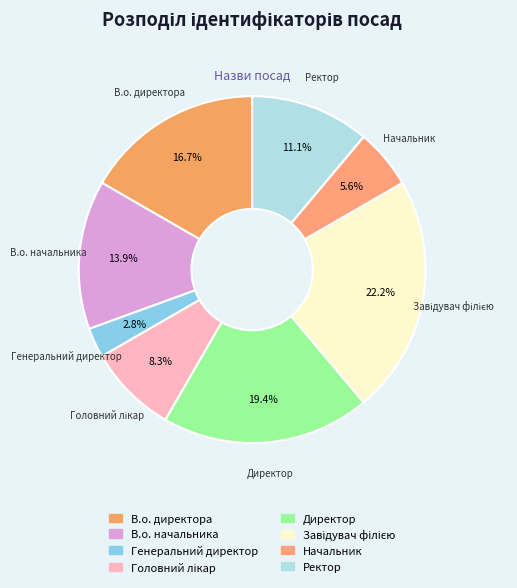

What is the smallest slice in the pie chart?

Генеральний директор